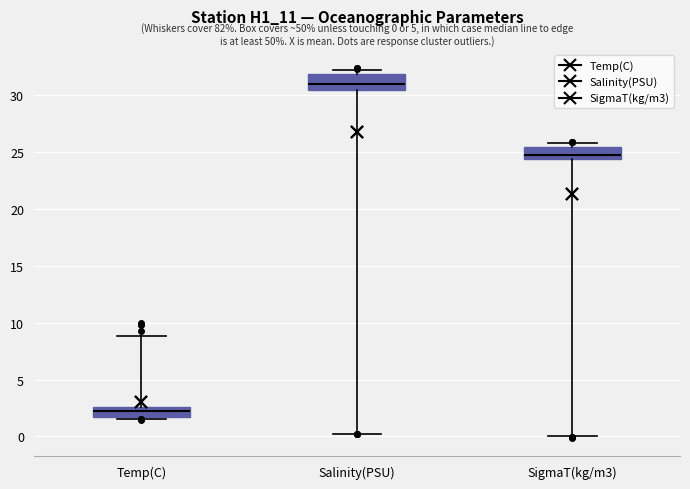

Which box has the highest median line?

Salinity(PSU)